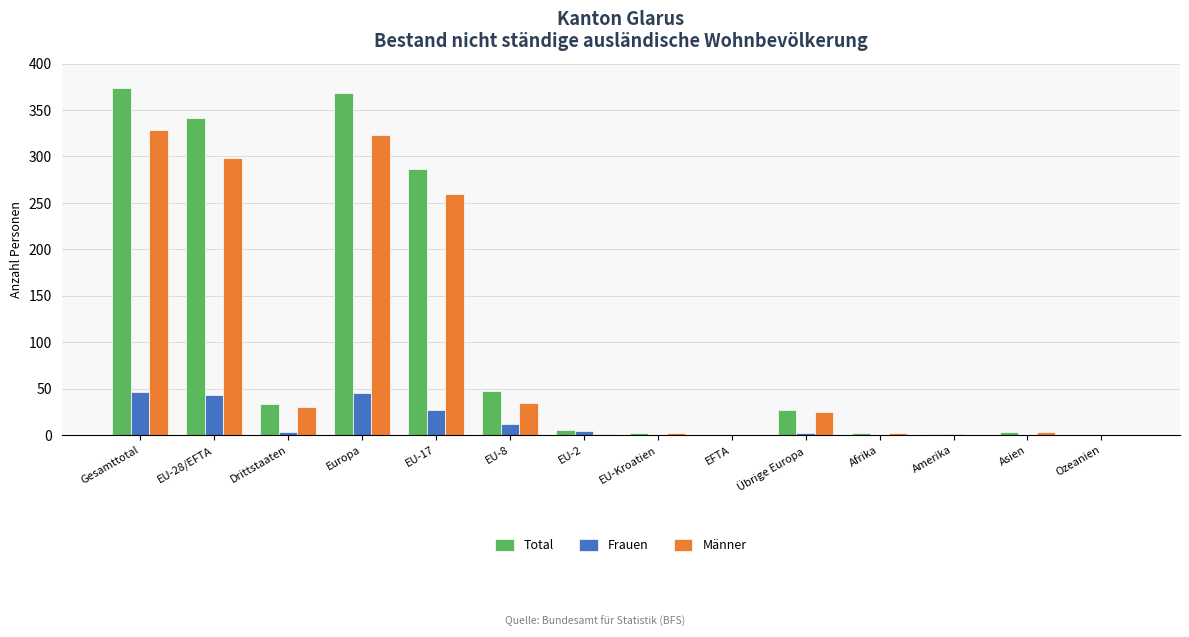

Which series has the largest total across all categories?

Total